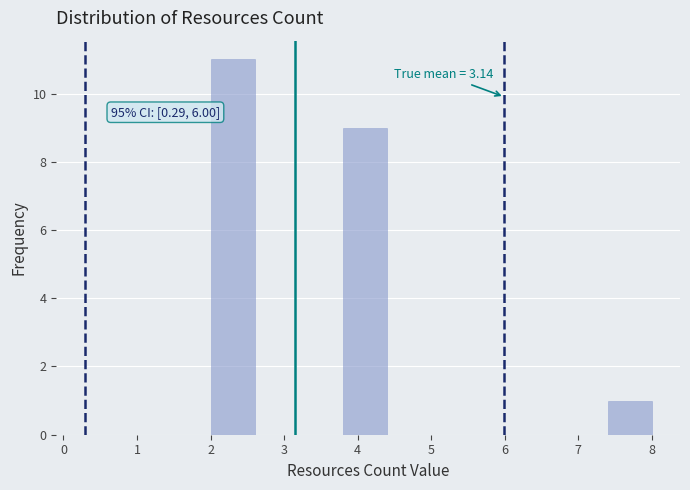

Which range on the x-axis has the tallest bar?

2.0 to 2.6